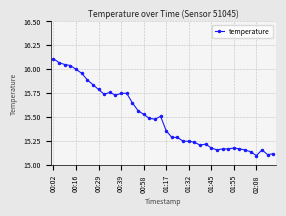

Is this an area chart (filled region under the line)?

No